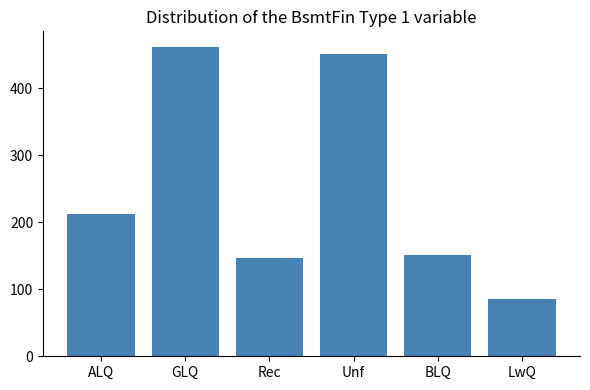

Count the number of data series in this chart.

1